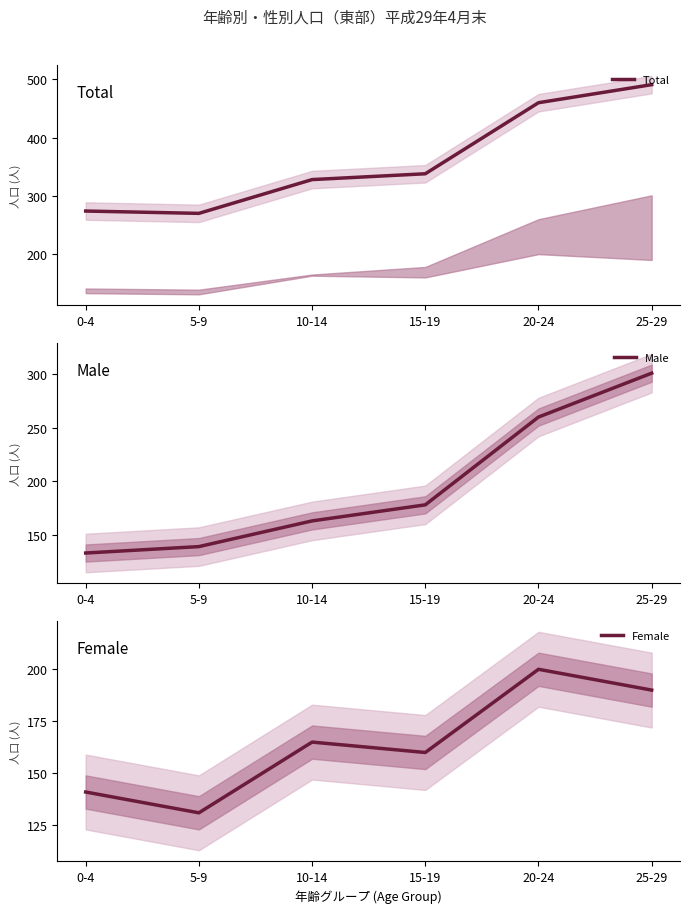

How many lines are shown in the chart?

3